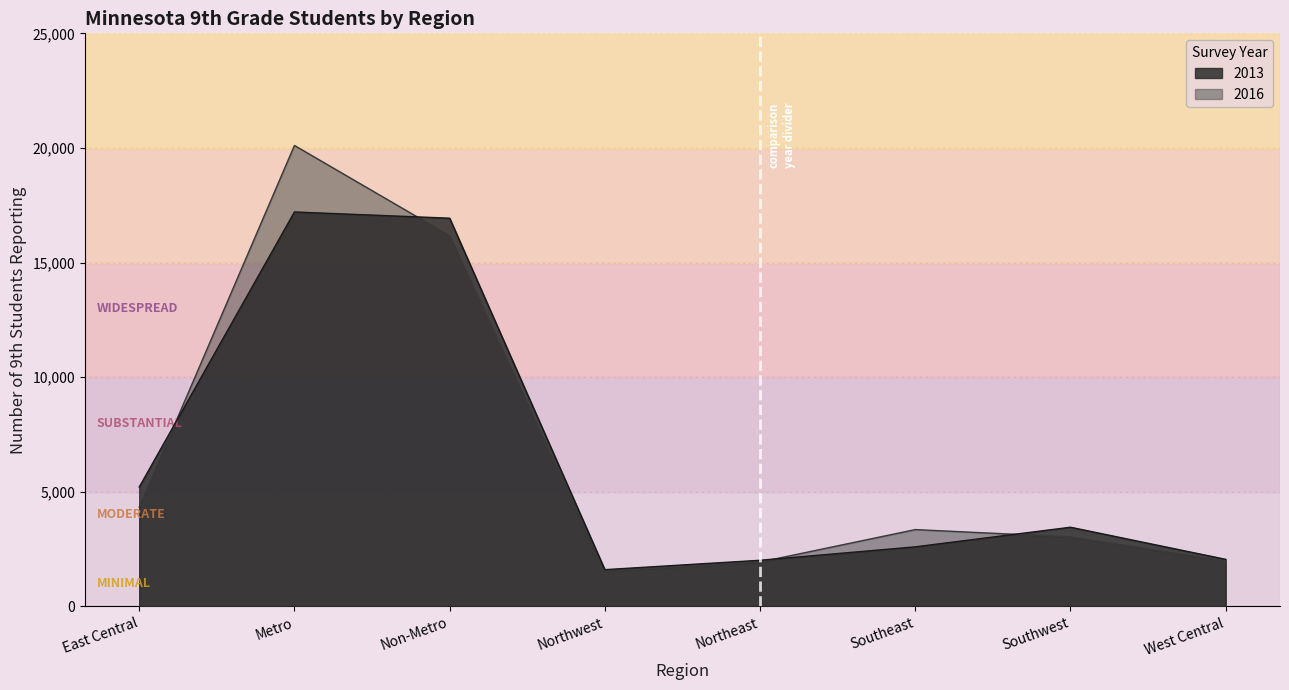

What is the spread (max minus min) of values at East Central?

872